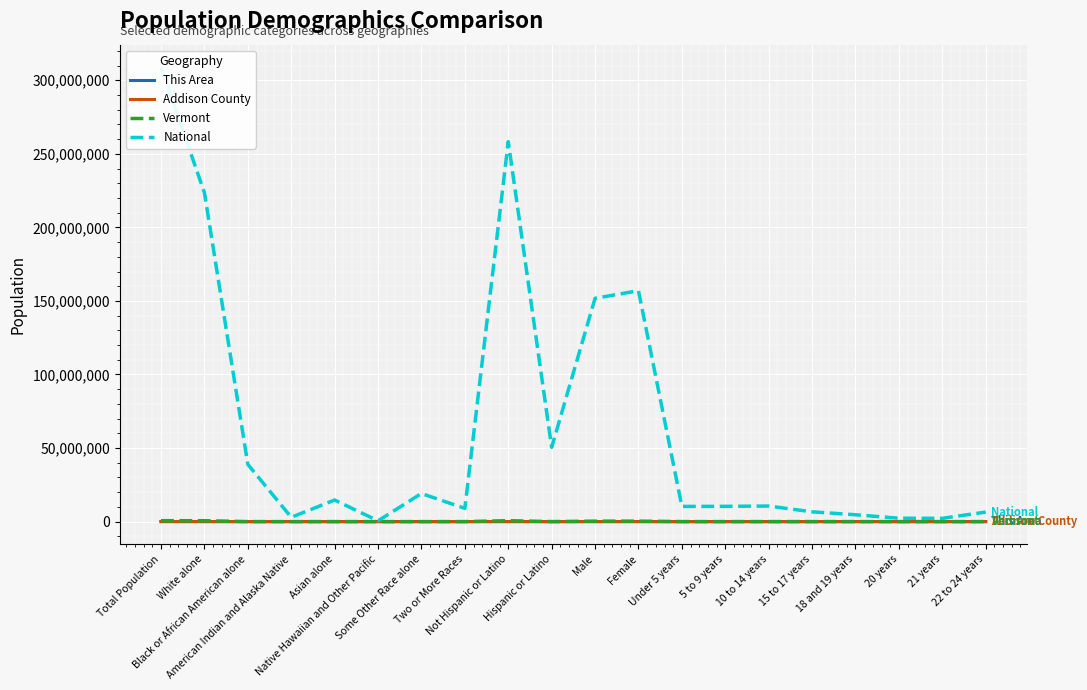

Which series has the widest spread of values?

National